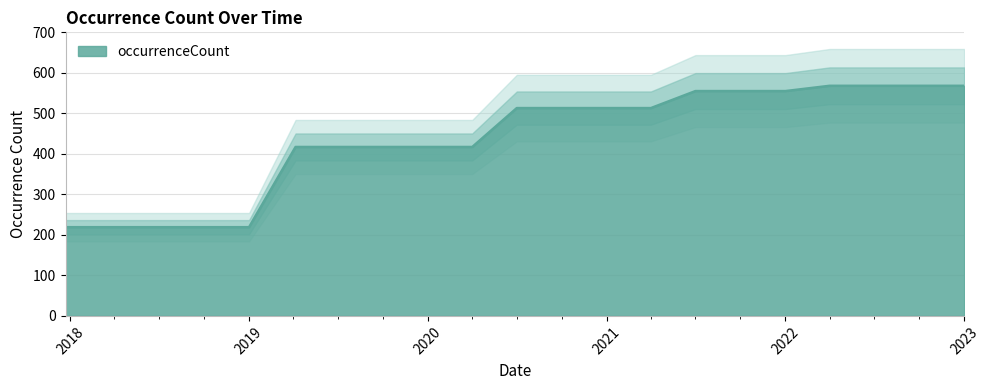

Count the number of categories in the chart.

21